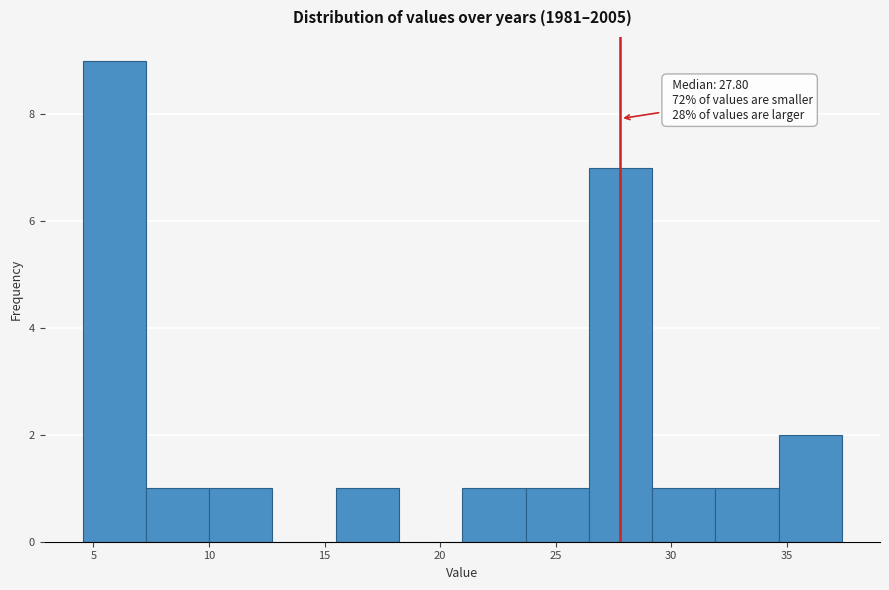

Which range on the x-axis has the tallest bar?

4.5 to 7.5